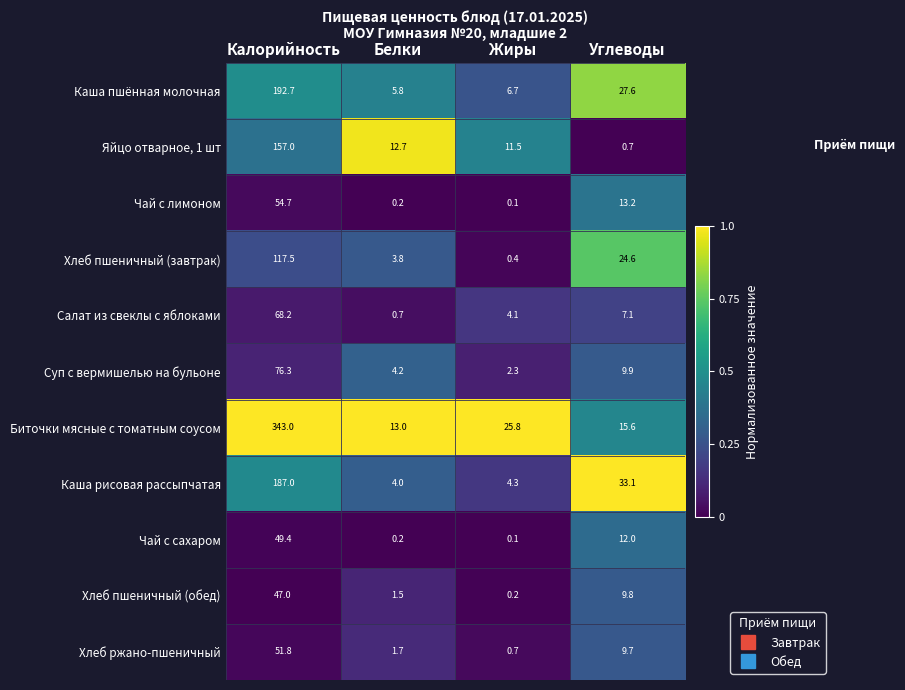

What is the total value across all series at Калорийность?

1344.6